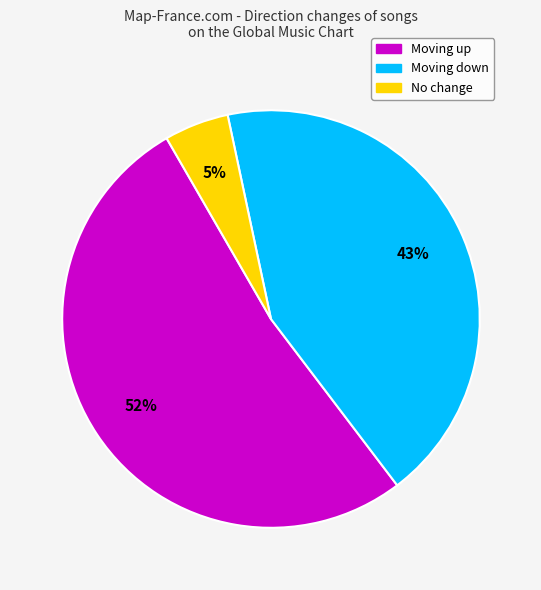

To the nearest percent, what is the average slice percentage?

33%